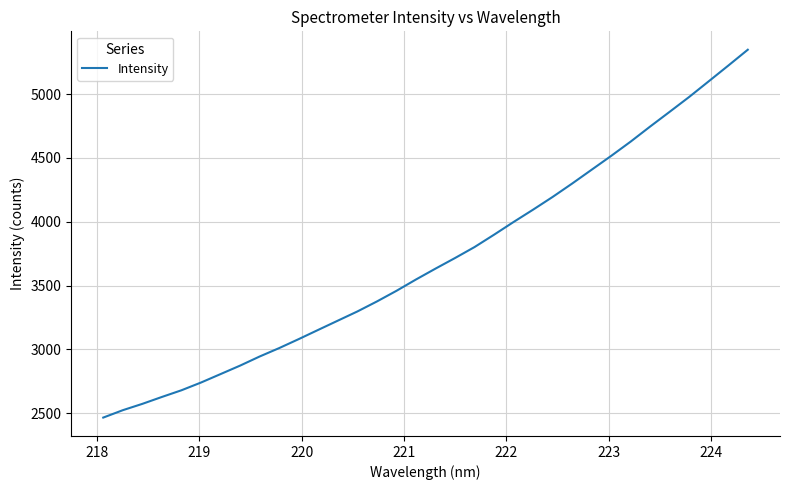

What is the minimum value shown in the chart?

2465.1